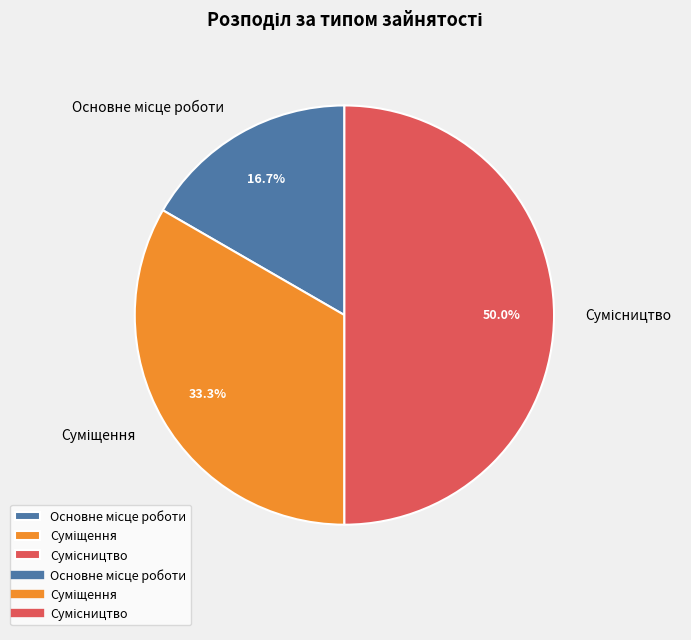

Between Суміщення and Сумісництво, which is larger?

Сумісництво